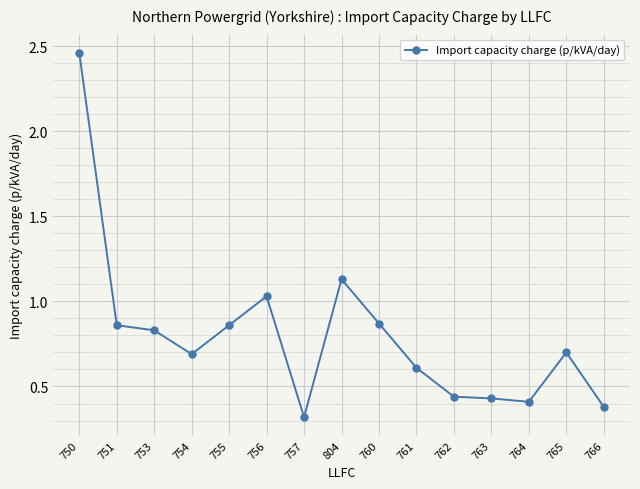

The chart shows a value of 0.1 at 762. True or false?

False